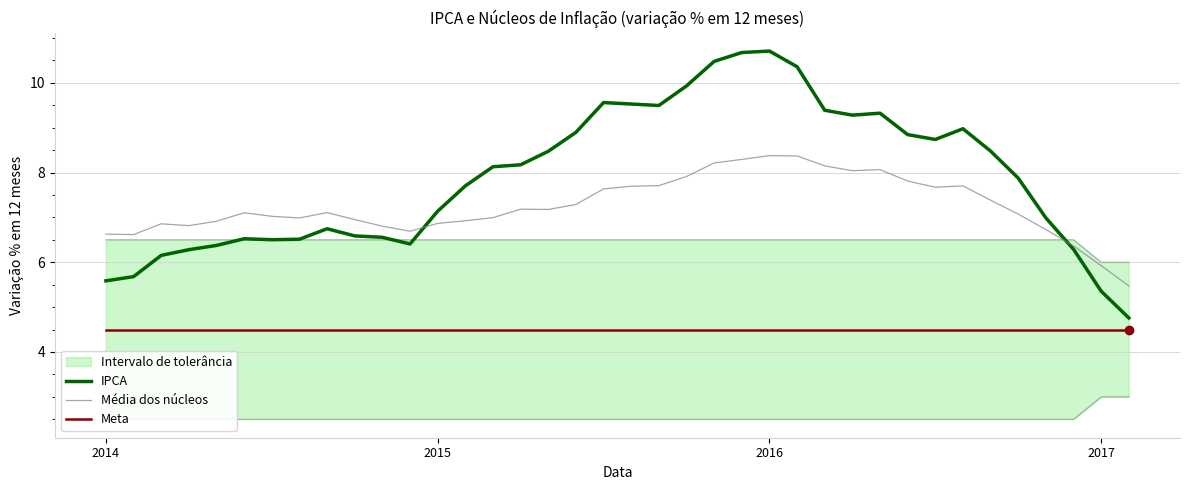

How many interior local peaks does the Média dos núcleos series have?

7